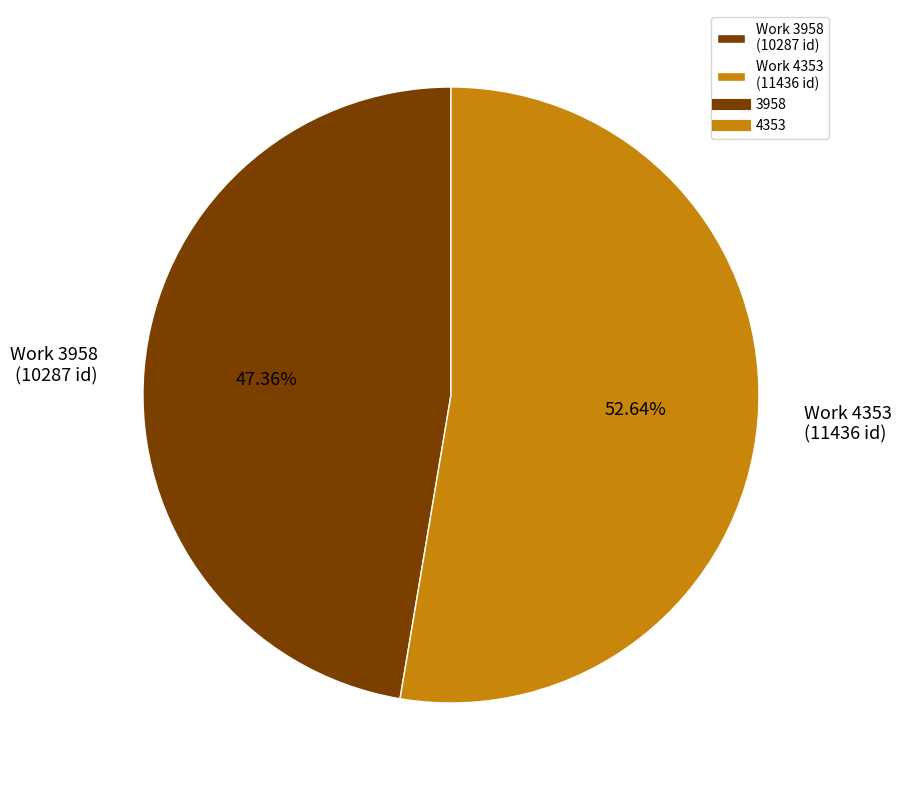

Rank the categories by value from highest to lowest.

Work 4353 (11436 id), Work 3958 (10287 id)